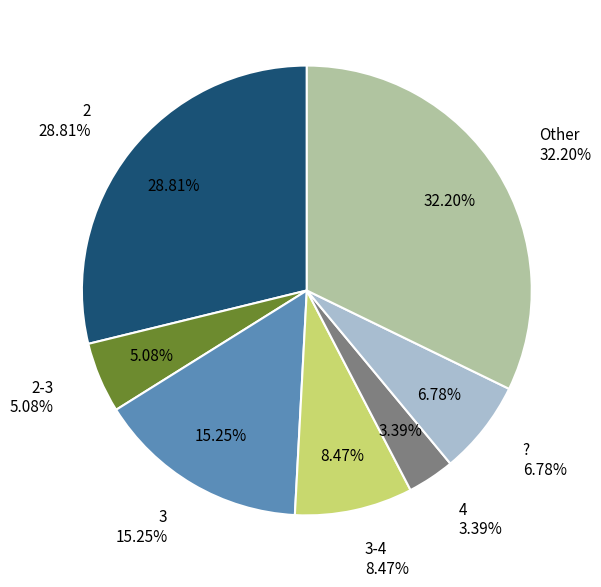

What is the change in value from 3 to 3-4?

-4